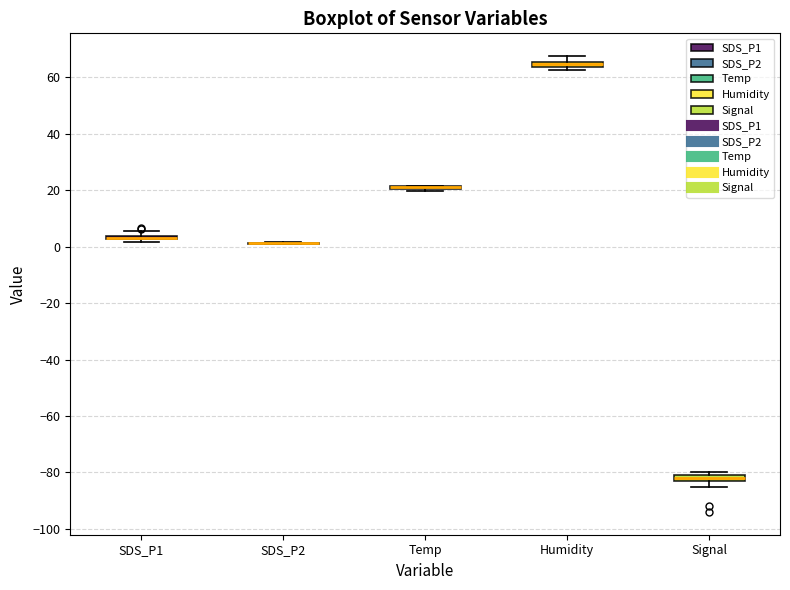

Where is the lower edge of the box for Signal on the y-axis? The values are not printed on the chart, so give them approximately, as read against the axis.

-82